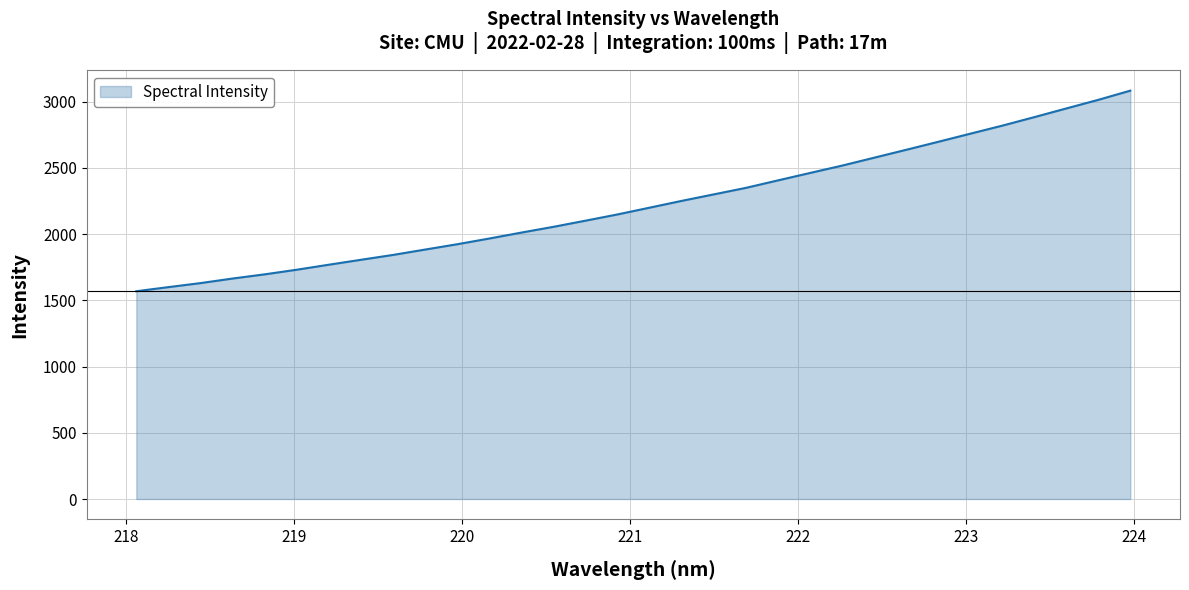

Reading right to left, list all the values displayed in this chart.

3083.3	3013.9	2948.8	2883.2	2818.9	2758.1	2696.8	2636.5	2576.8	2517.1	2461.6	2405.6	2349.2	2300.1	2251.1	2199.9	2148.8	2101.6	2055.1	2011.7	1966.8	1923.6	1883.5	1843.0	1806.3	1769.1	1731.3	1696.3	1664.7	1630.2	1599.9	1568.8